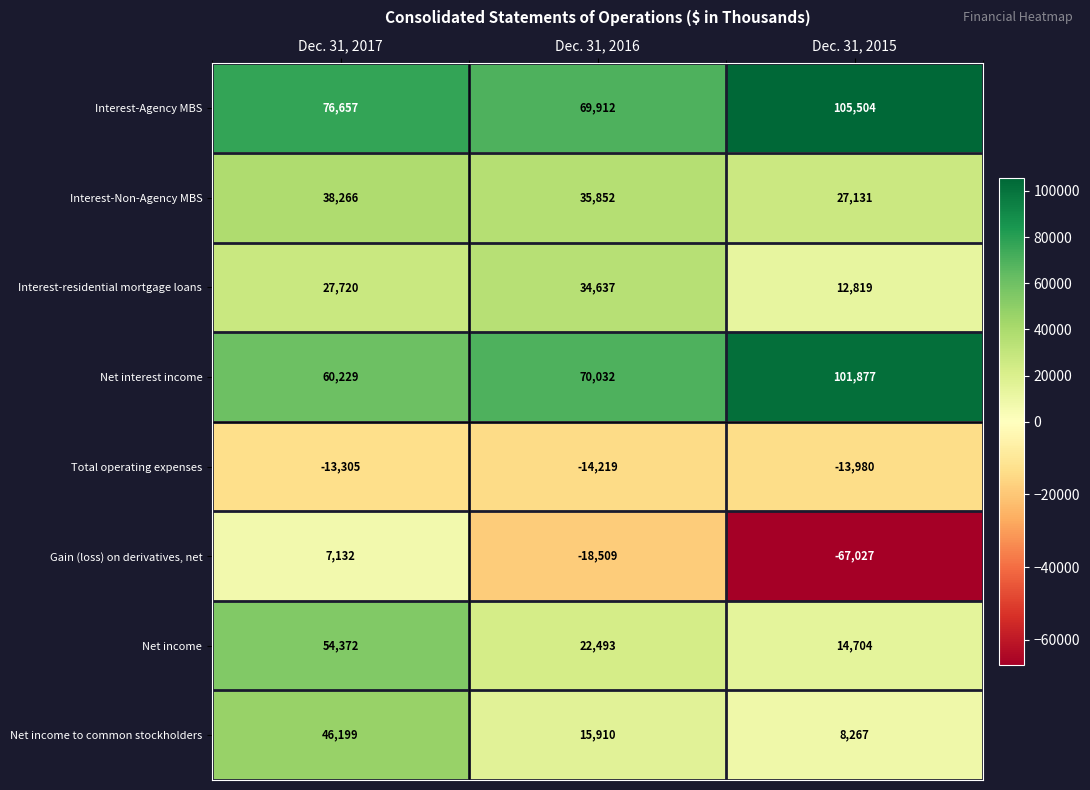

How many data points in Gain (loss) on derivatives, net are less than -18509?

1